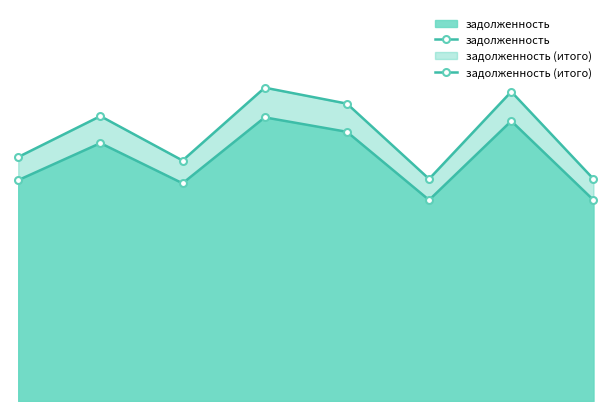

True or false: задолженность and задолженность (итого) intersect in this chart.

False